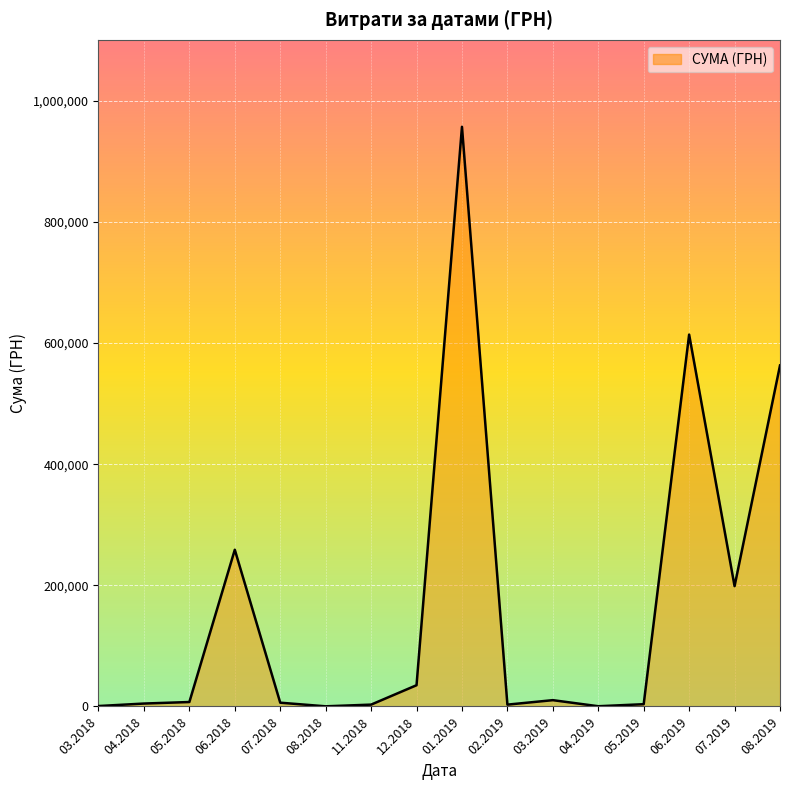

The value at 07.2019 is 198671.0. True or false?

True